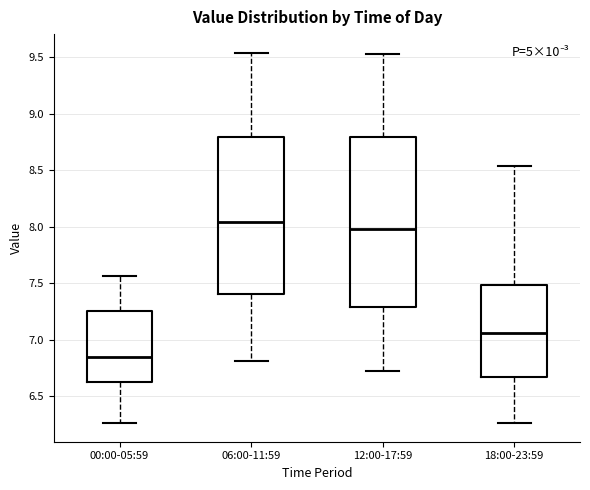

Reading left to right, transcribe this box plot: for each box, give where its median line is, the range the box spans, and where its two whiskers end, as read against the y-axis. The values are not printed on the chart, so give them approximately, as read against the axis.

00:00-05:59: median 6.85, box 6.60 to 7.25, whiskers 6.25 to 7.55
06:00-11:59: median 8.05, box 7.40 to 8.80, whiskers 6.80 to 9.55
12:00-17:59: median 8.00, box 7.30 to 8.80, whiskers 6.70 to 9.55
18:00-23:59: median 7.05, box 6.65 to 7.50, whiskers 6.25 to 8.55